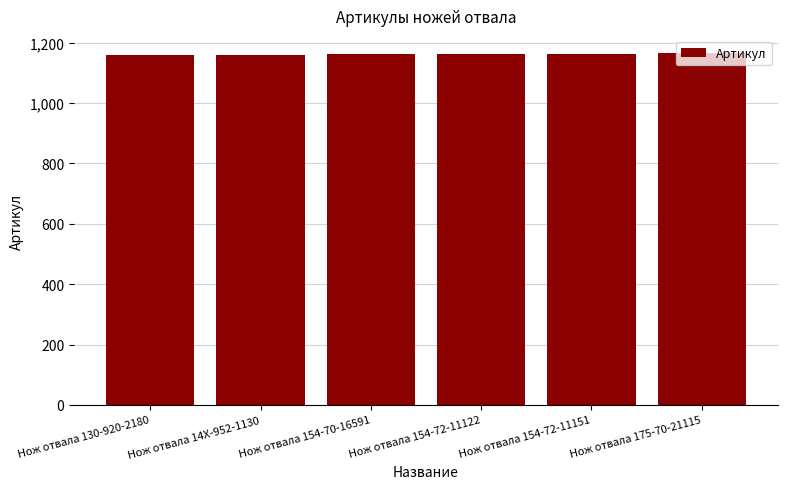

What is the value of the 1st bar from the left?

1159